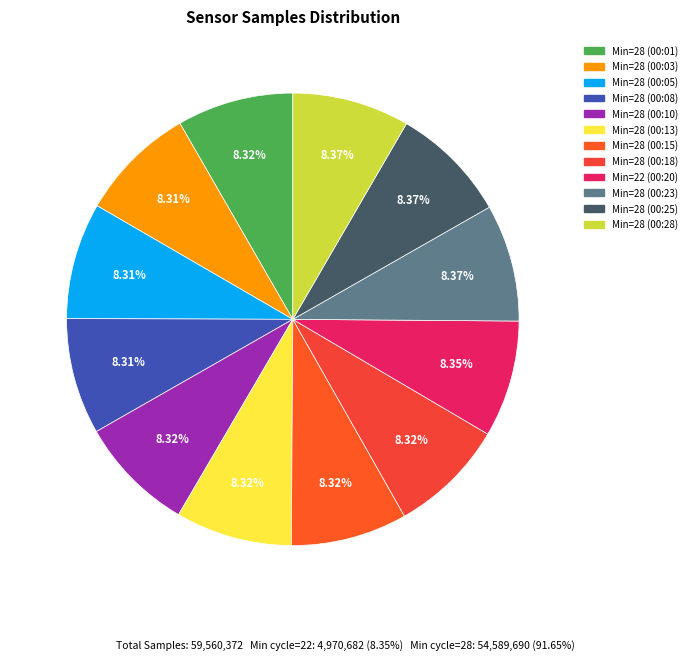

Count the number of slices in the pie.

12